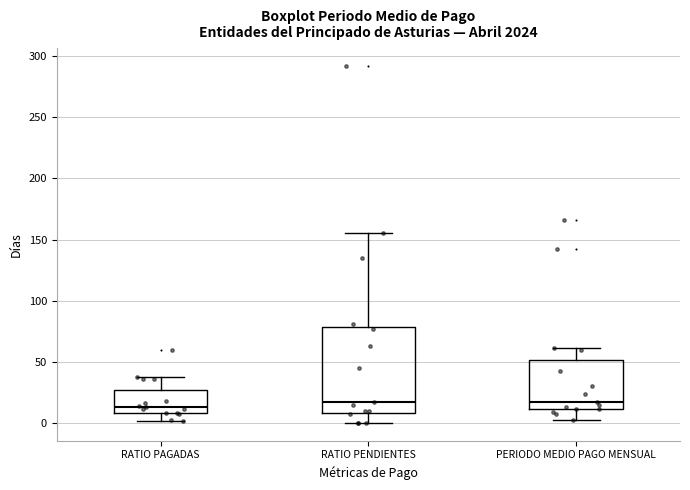

Where does the lower whisker of the box for RATIO PAGADAS end on the y-axis? The values are not printed on the chart, so give them approximately, as read against the axis.

0